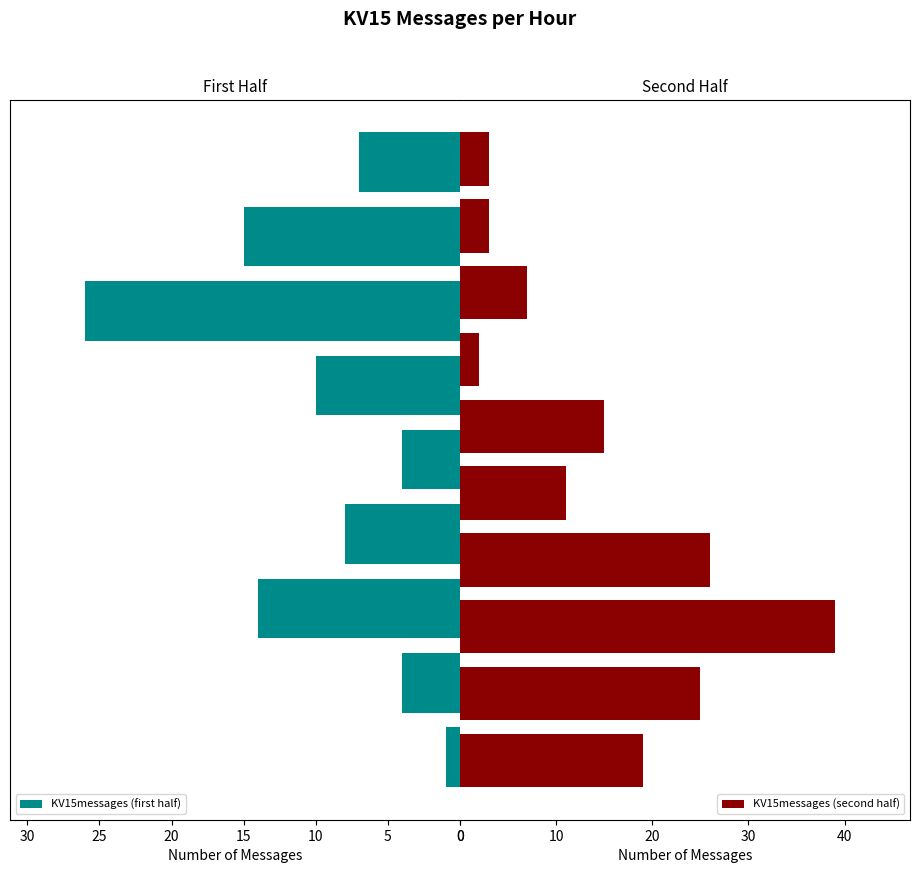

What is the change in value from 17:00 to 18:00?

+4